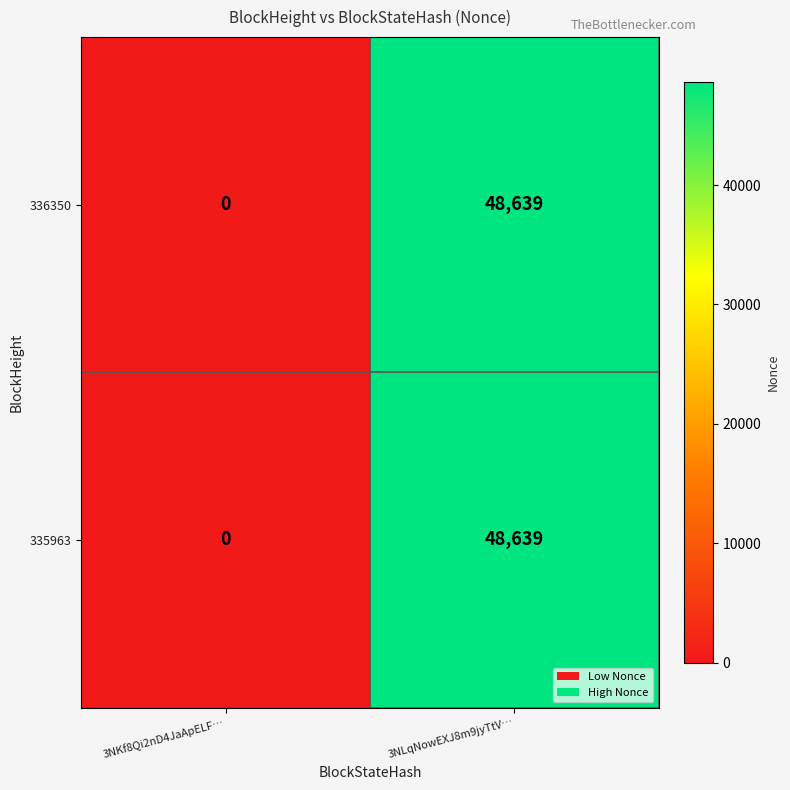

What is the difference between the maximum and minimum values in the 335963 series?

48639